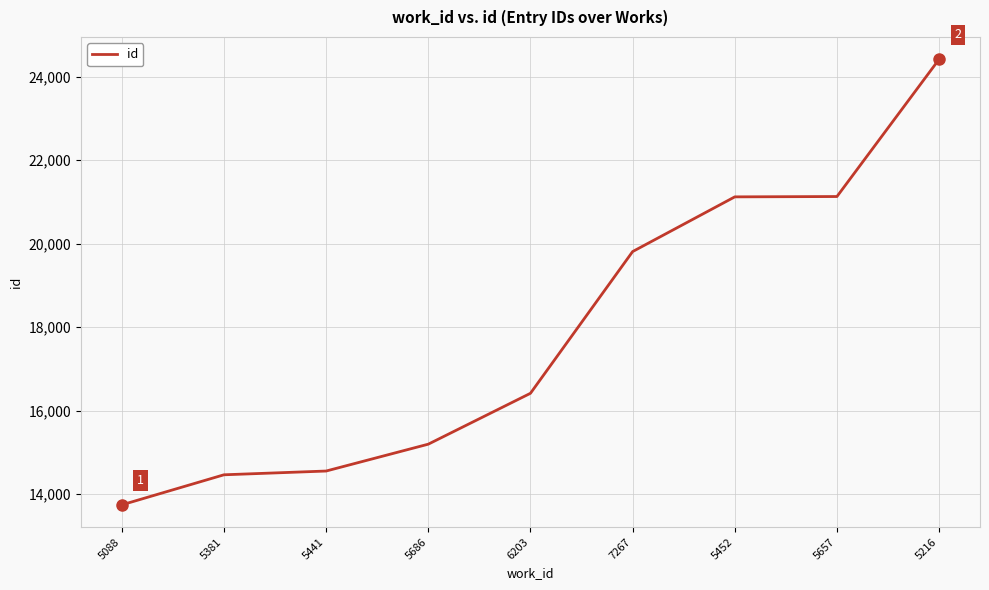

The value at 7267 is 19810. True or false?

True